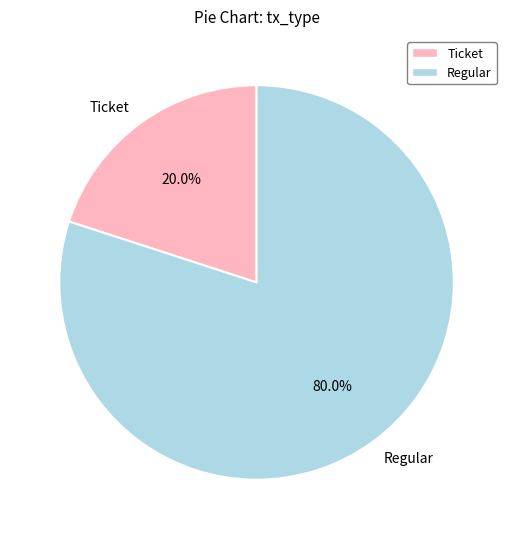

How many slices are in this pie chart?

2